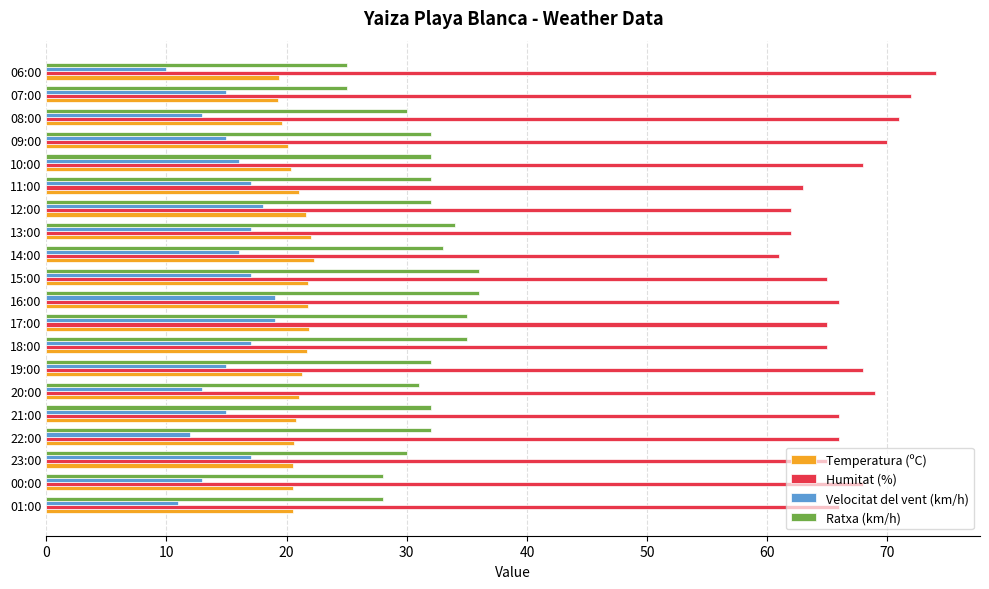

What is the difference between the maximum and second lowest values in the Humitat (%) series?

12.0